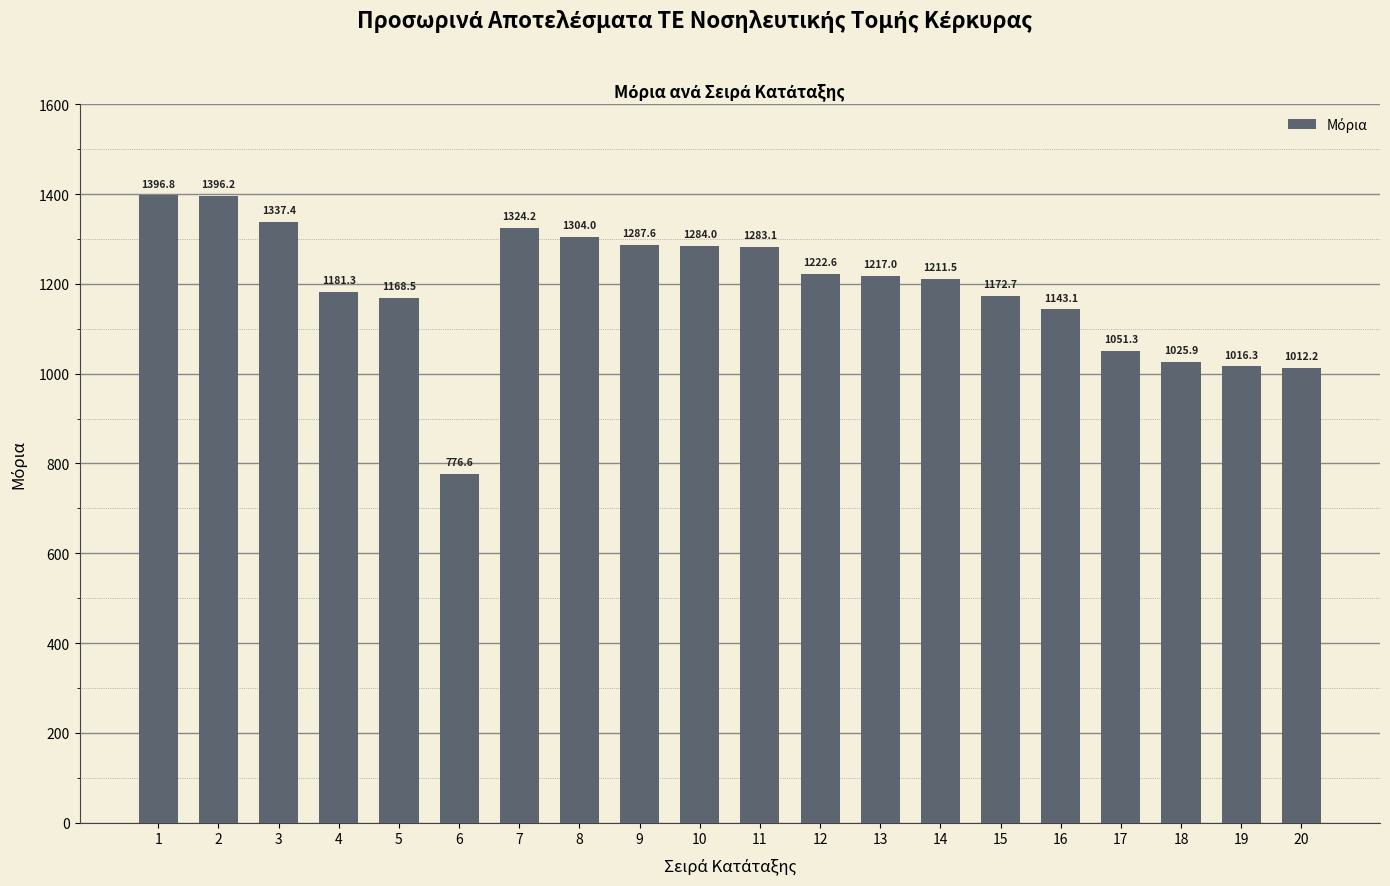

What is the average value?

1190.6